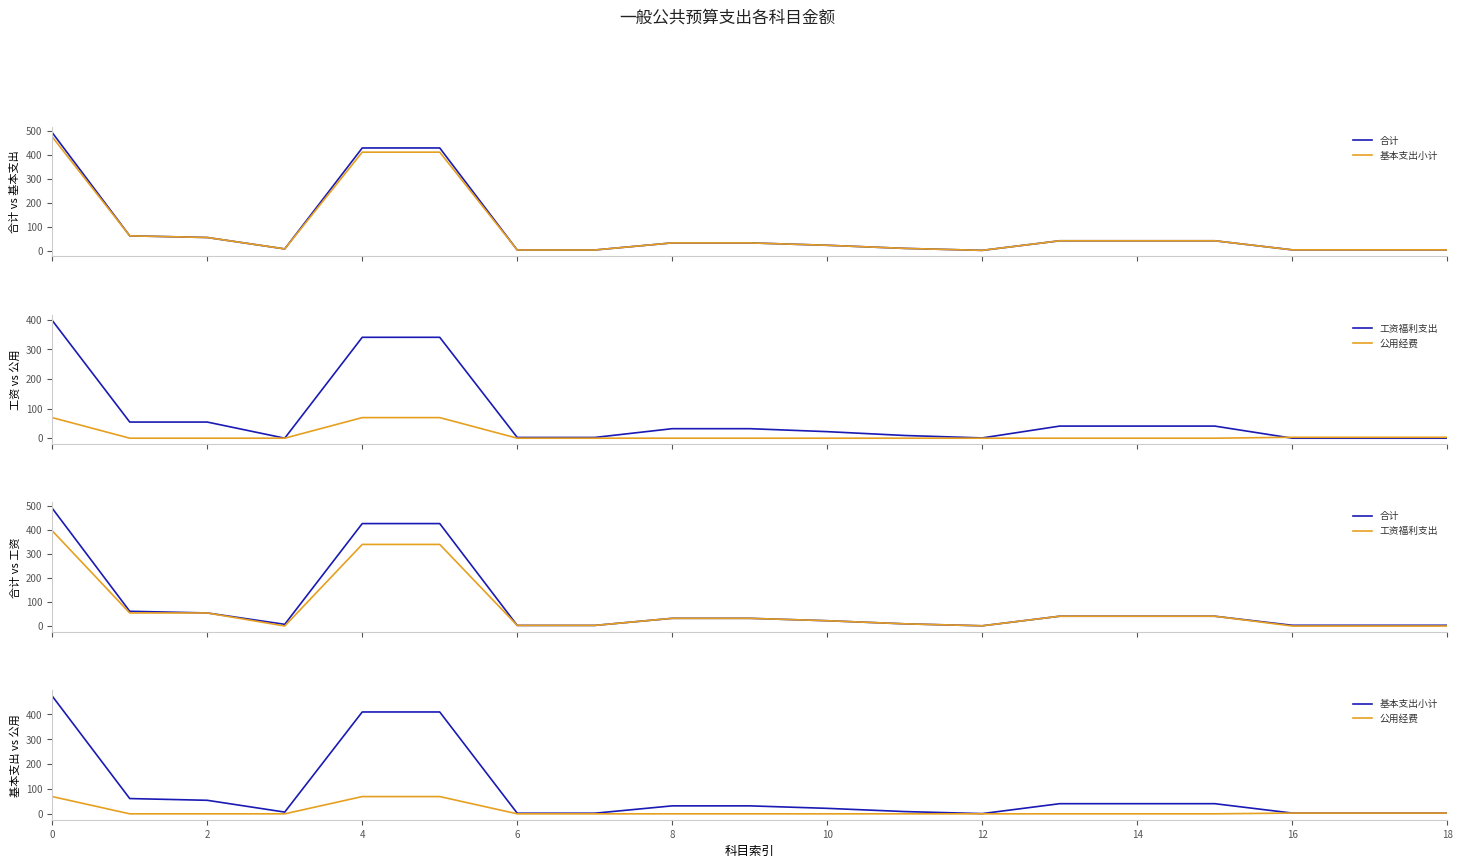

Is the value of 工资福利支出 at 15 greater than the value of 公用经费 at 8?

No